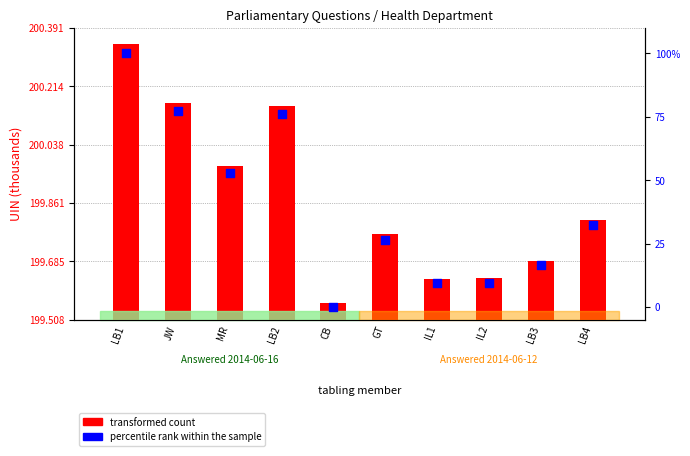

What is the total value across all series at IL1?

209.1